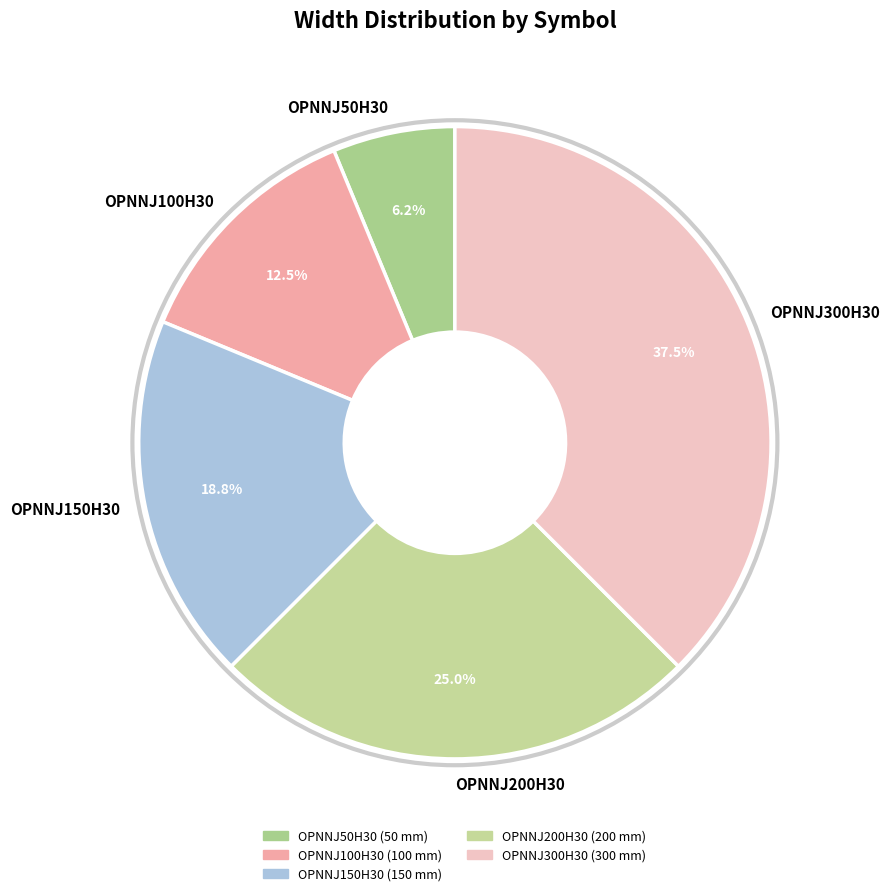

Count the number of slices in the pie.

5